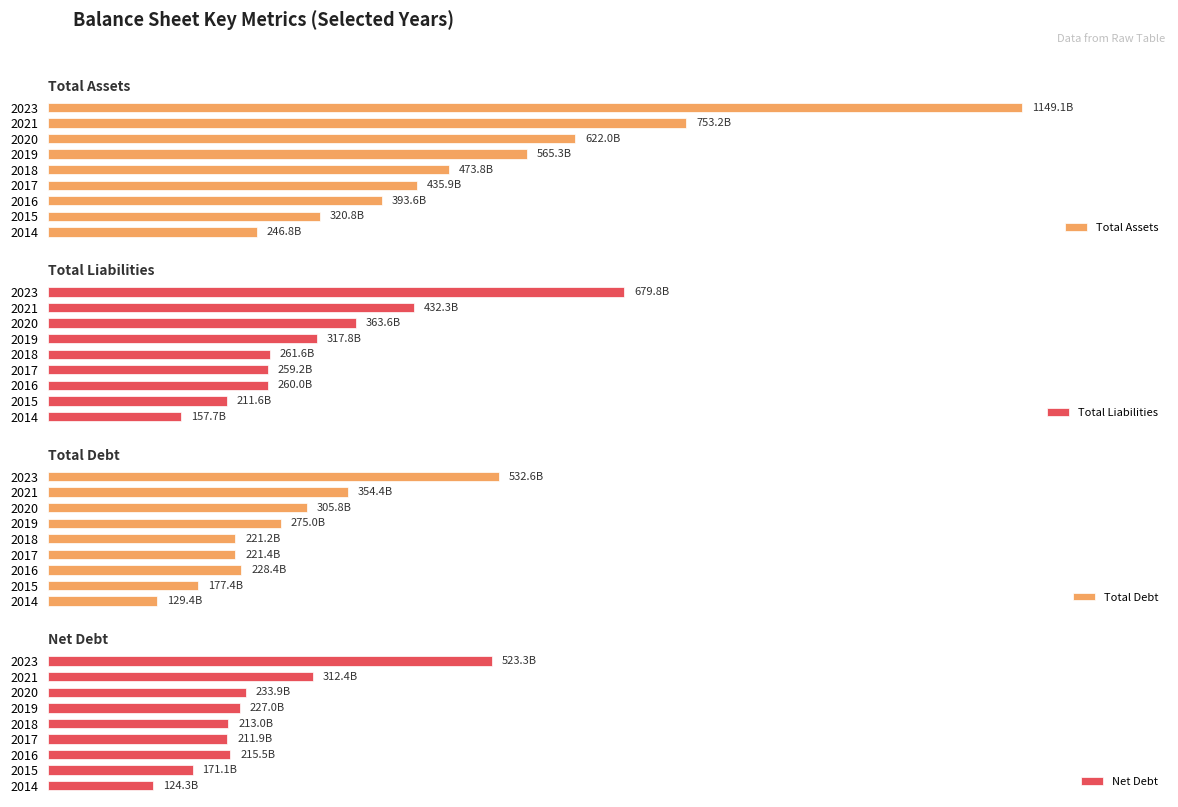

How many values in the Total Liabilities series are below 261567300000?

4